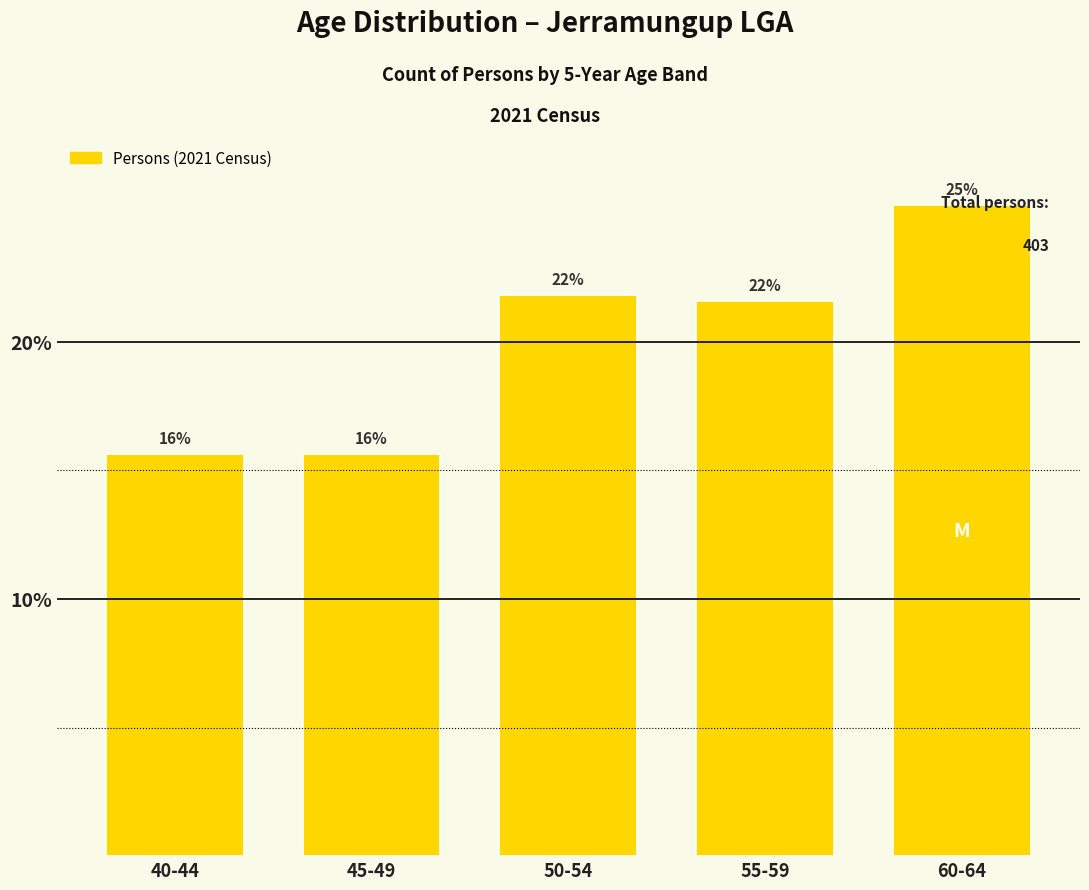

How many bars are there in total?

5